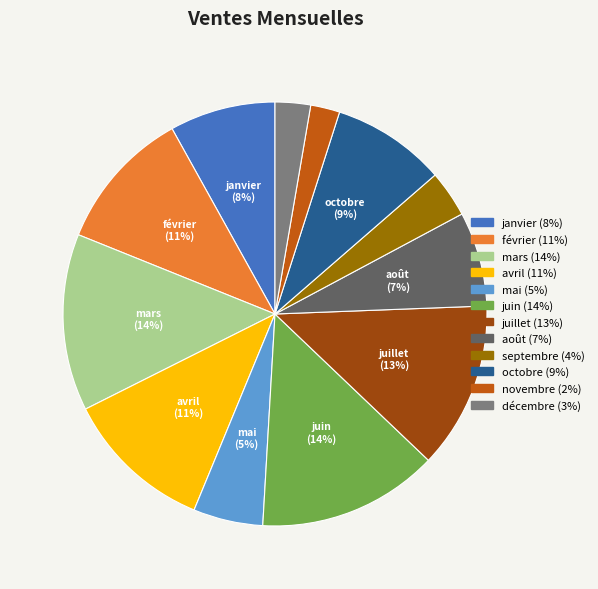

To the nearest percent, what portion does mars represent?

14%